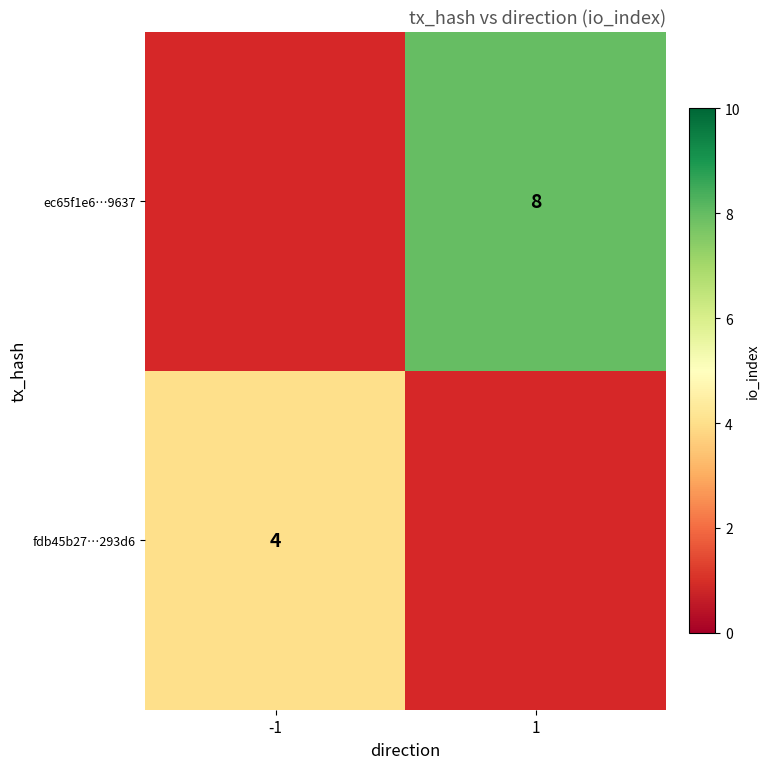

Is it true that ec65f1e6…9637 equals 8 at 1?

True